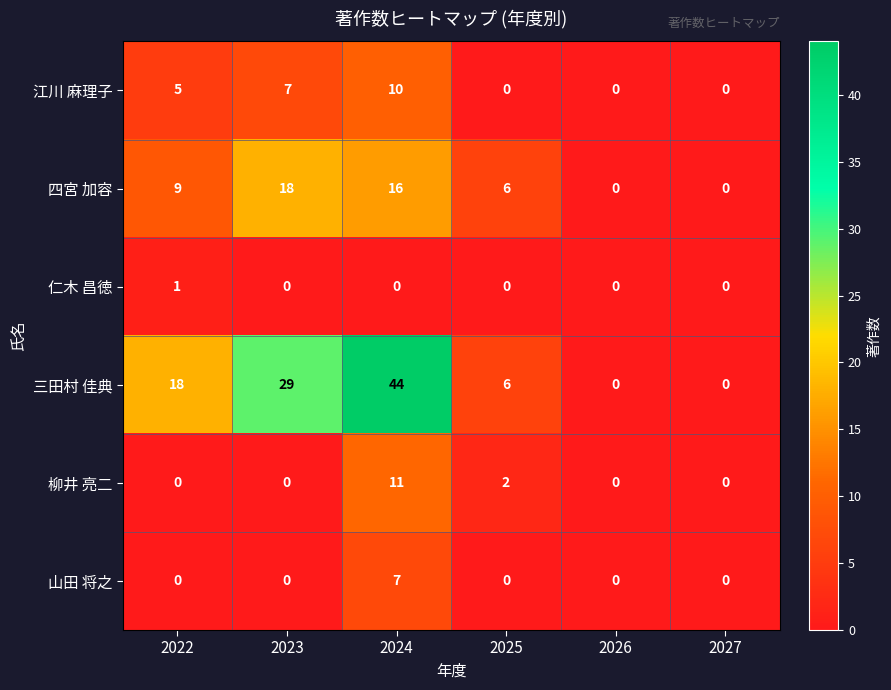

What is the maximum value shown in the chart?

44